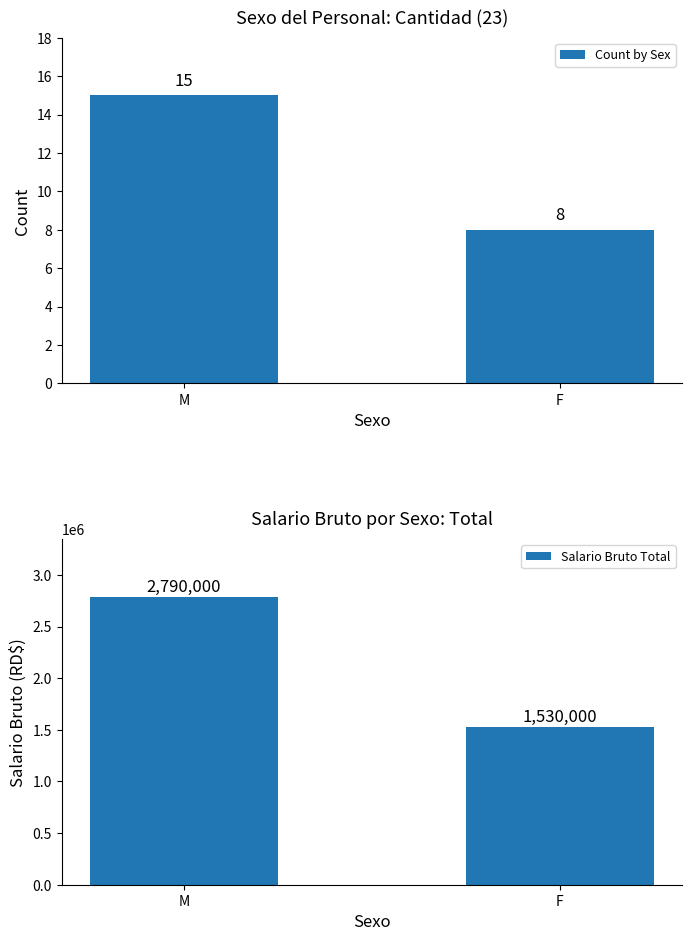

How many series are shown in this chart?

2